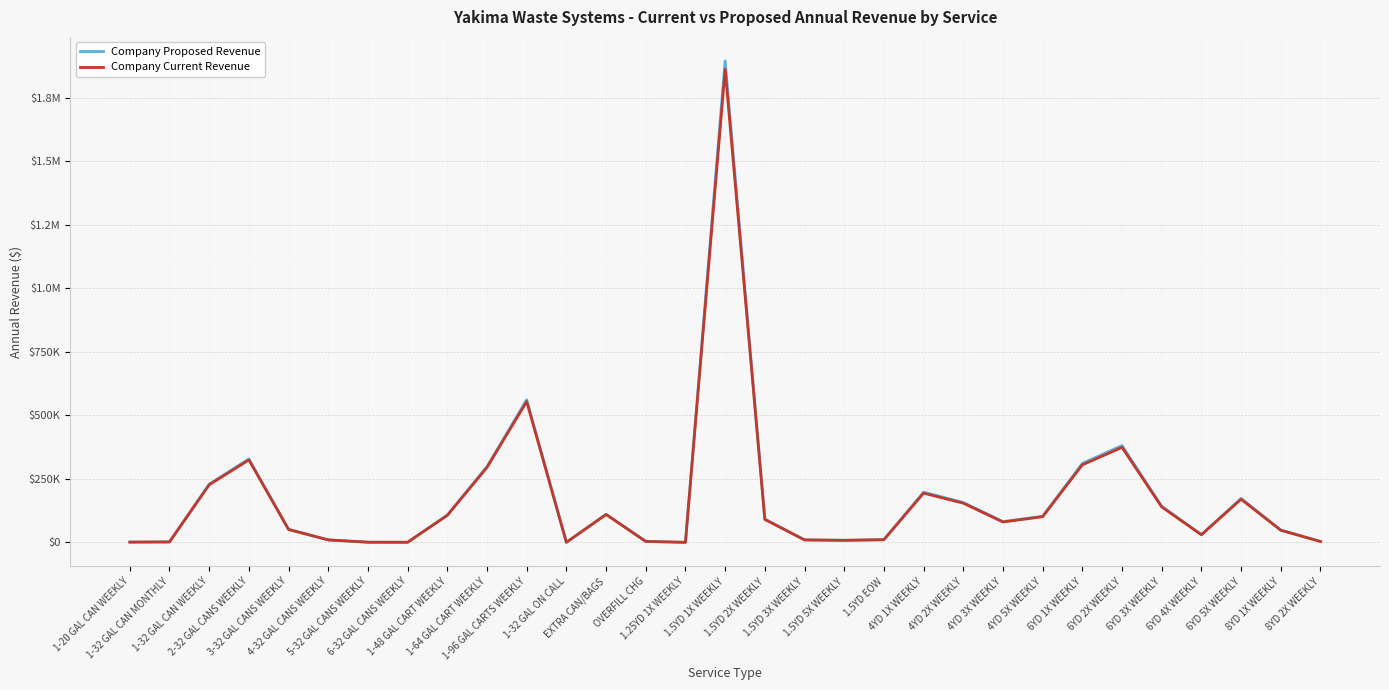

Does the chart display data point markers on the line(s)?

No